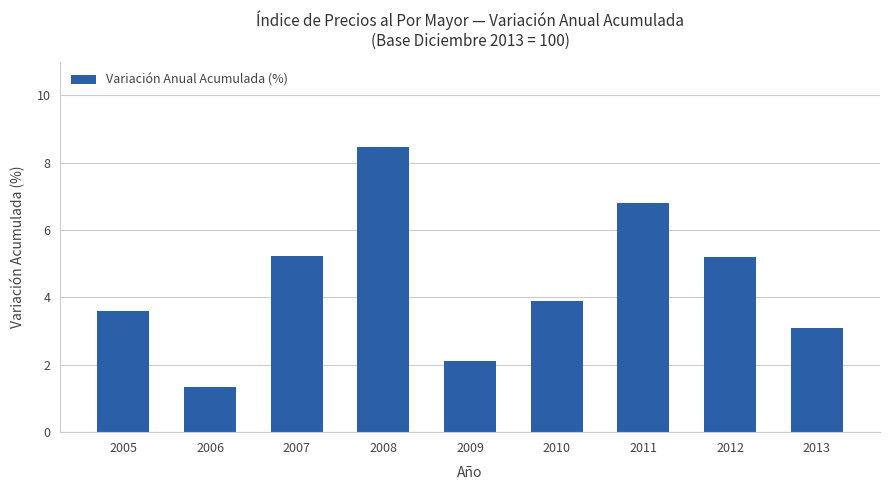

What is the value of the 6th bar from the left?

3.9